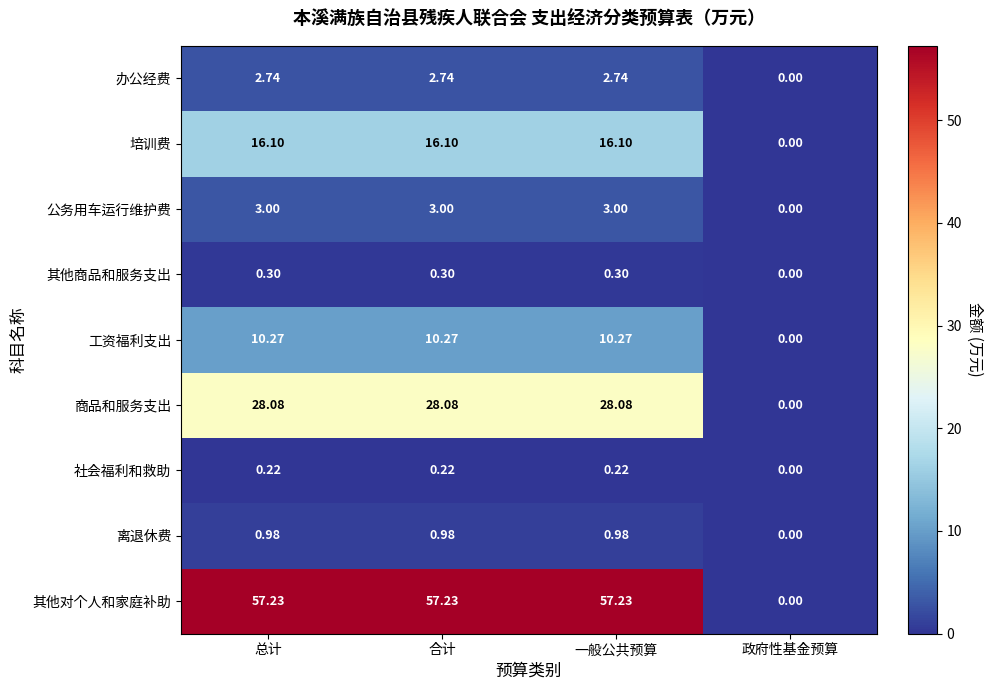

Which category has the lowest value in the 培训费 series?

政府性基金预算